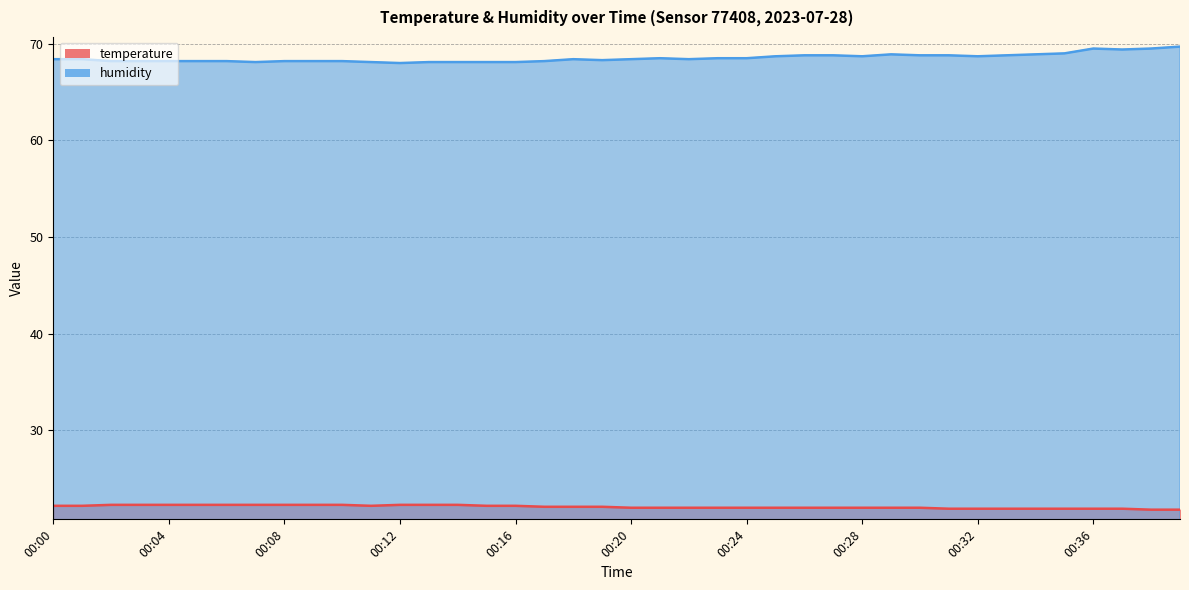

Reading left to right, transcribe all the data shown in this chart.

temperature: 22.2	22.2	22.3	22.3	22.3	22.3	22.3	22.3	22.3	22.3	22.3	22.2	22.3	22.3	22.3	22.2	22.2	22.1	22.1	22.1	22.0	22.0	22.0	22.0	22.0	22.0	22.0	22.0	22.0	22.0	22.0	21.9	21.9	21.9	21.9	21.9	21.9	21.9	21.8	21.8
humidity: 68.4	68.4	68.2	68.2	68.2	68.2	68.2	68.1	68.2	68.2	68.2	68.1	68.0	68.1	68.1	68.1	68.1	68.2	68.4	68.3	68.4	68.5	68.4	68.5	68.5	68.7	68.8	68.8	68.7	68.9	68.8	68.8	68.7	68.8	68.9	69.0	69.5	69.4	69.5	69.7